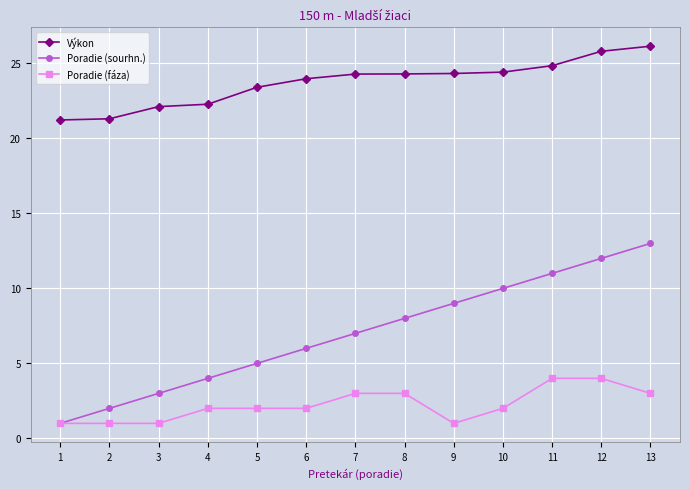

Does the chart have visible grid lines?

Yes